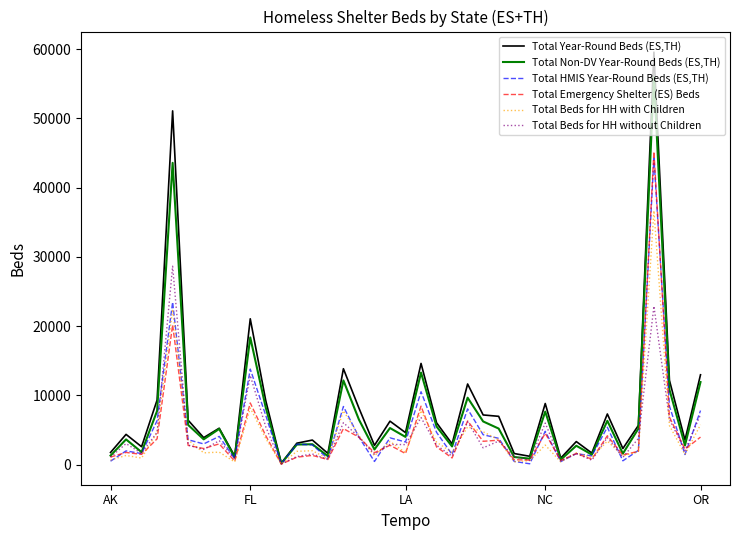

Which series has the largest range (max minus min)?

Total Year-Round Beds (ES,TH)